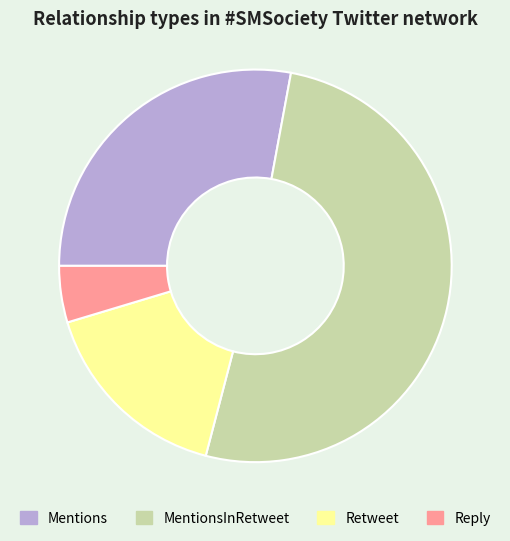

Do MentionsInRetweet and Reply together represent more than half of the pie?

Yes